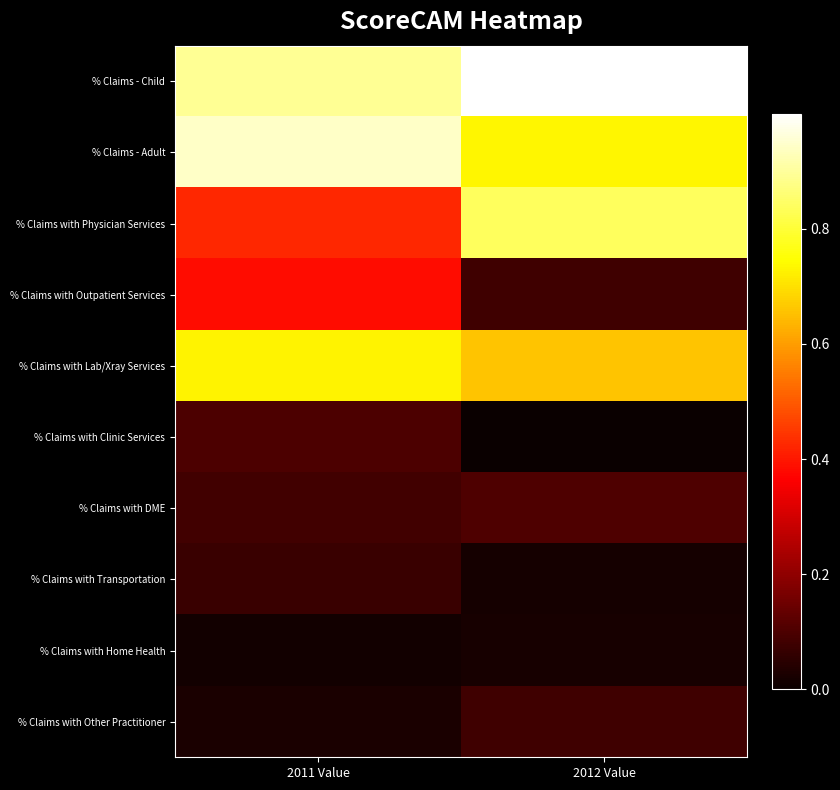

Rank the series at 2011 Value from lowest to highest value.

% Claims with Home Health, % Claims with Other Practitioner, % Claims with Transportation, % Claims with DME, % Claims with Clinic Services, % Claims with Outpatient Services, % Claims with Physician Services, % Claims with Lab/Xray Services, % Claims - Child, % Claims - Adult